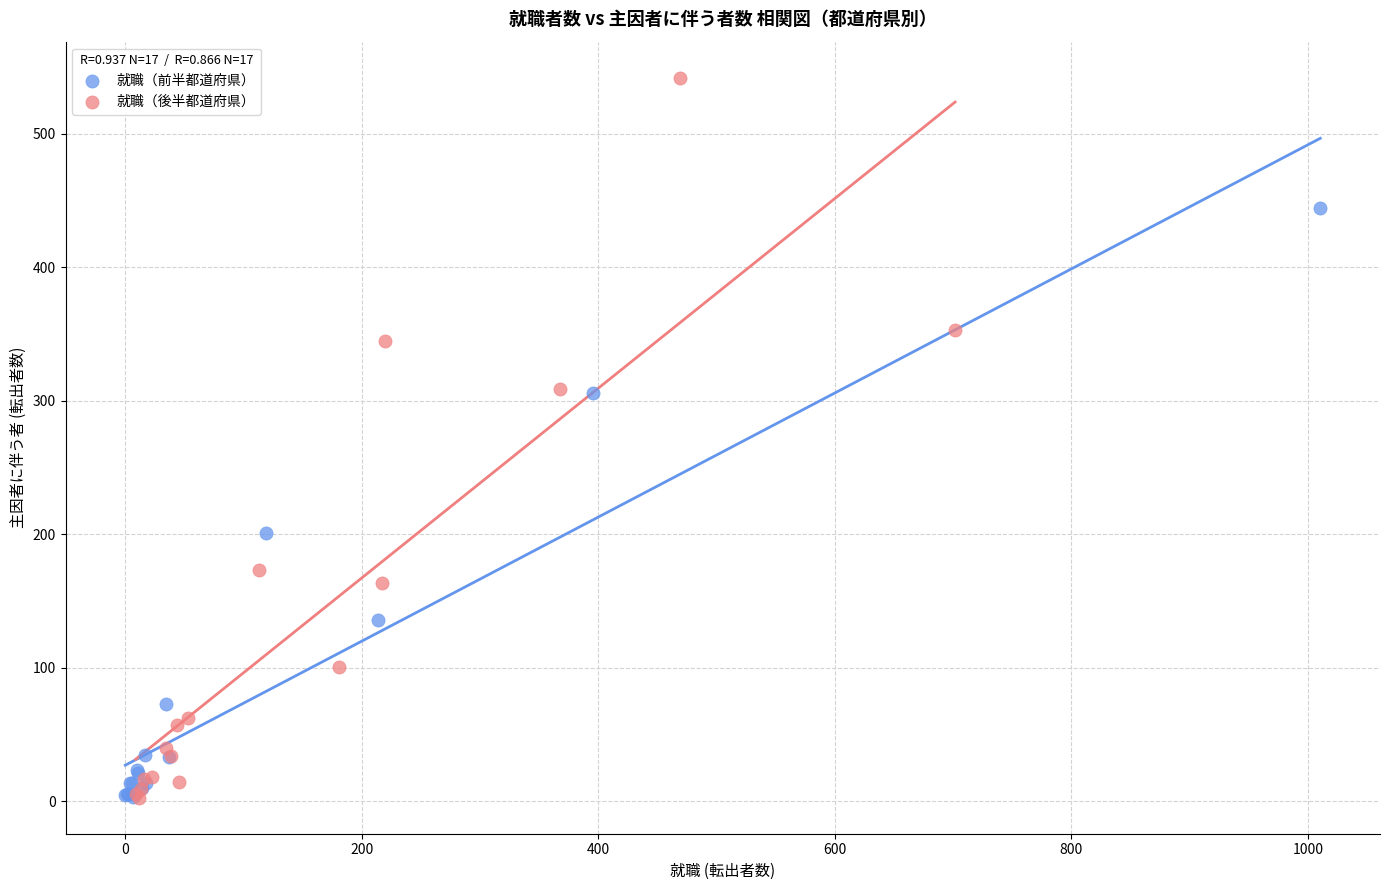

Which series reaches the maximum Y coordinate?

就職（後半都道府県）